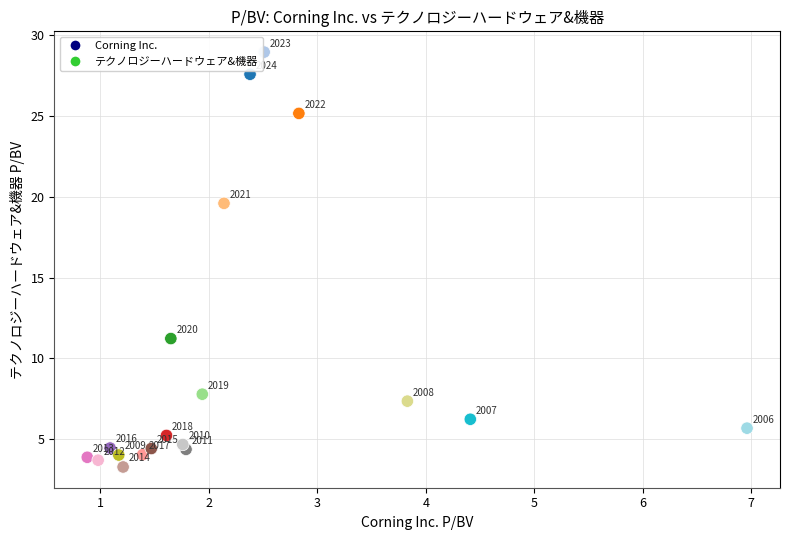

What is the range of X values (max minus min)?

6.1